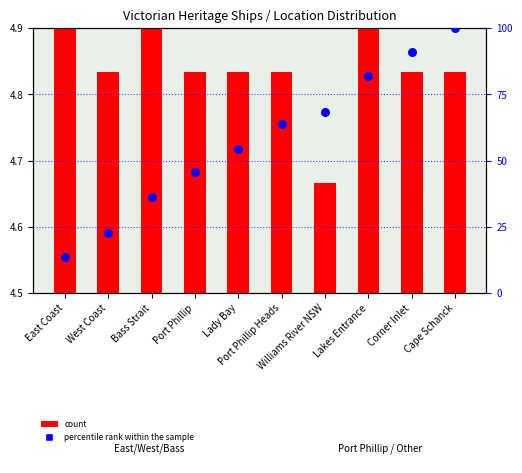

What is the change in value from Bass Strait to Lady Bay?

+18.1